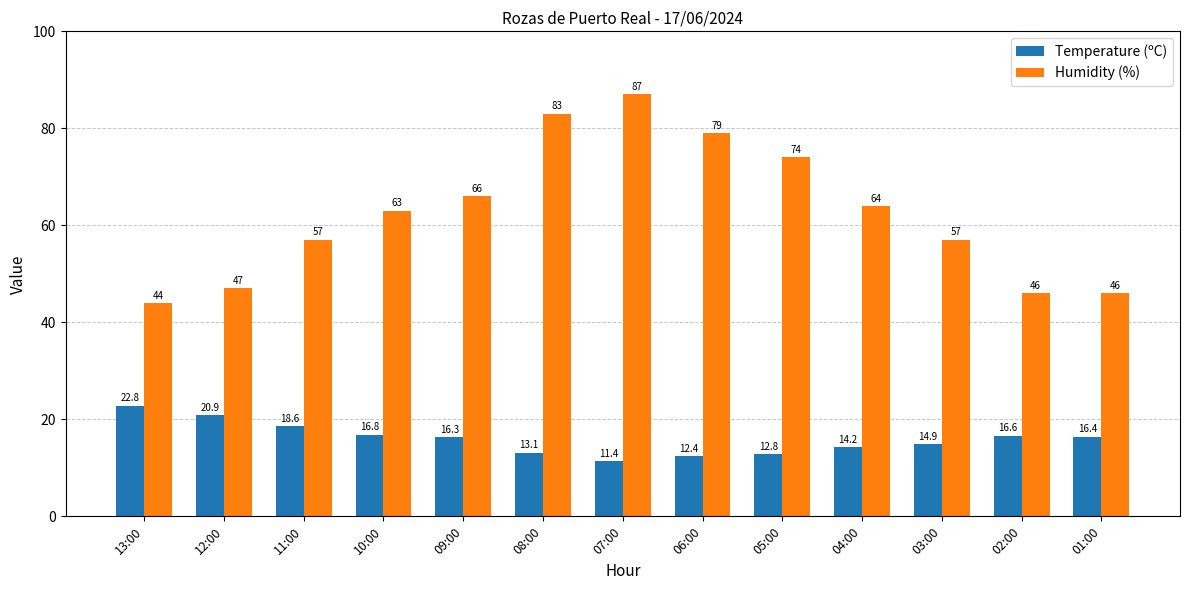

Reading left to right, list all the values displayed in this chart.

Temperature (ºC): 13:00=22.8	12:00=20.9	11:00=18.6	10:00=16.8	09:00=16.3	08:00=13.1	07:00=11.4	06:00=12.4	05:00=12.8	04:00=14.2	03:00=14.9	02:00=16.6	01:00=16.4
Humidity (%): 13:00=44.0	12:00=47.0	11:00=57.0	10:00=63.0	09:00=66.0	08:00=83.0	07:00=87.0	06:00=79.0	05:00=74.0	04:00=64.0	03:00=57.0	02:00=46.0	01:00=46.0